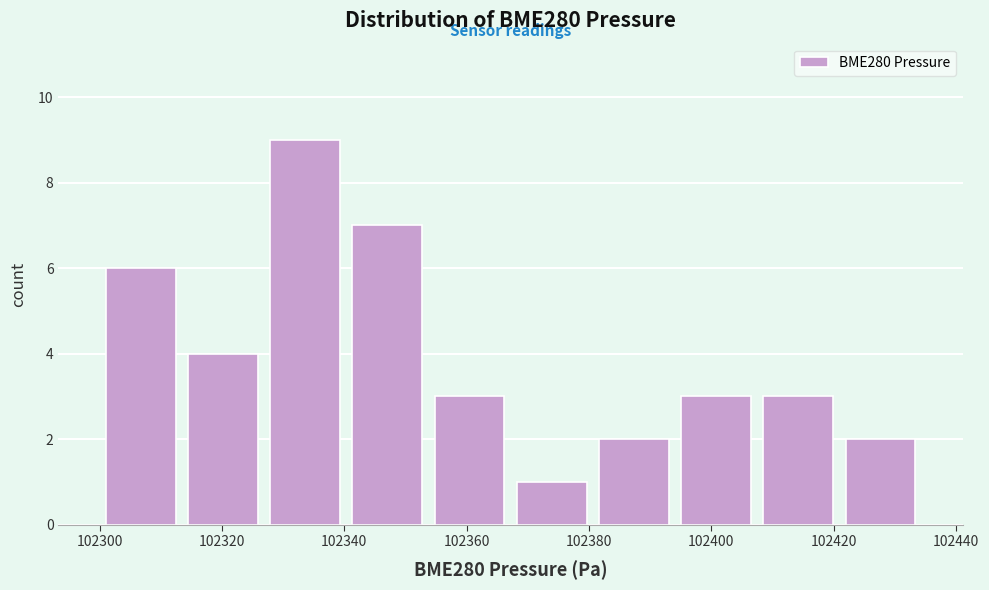

Over which range of the x-axis is the bar tallest?

102326 to 102340